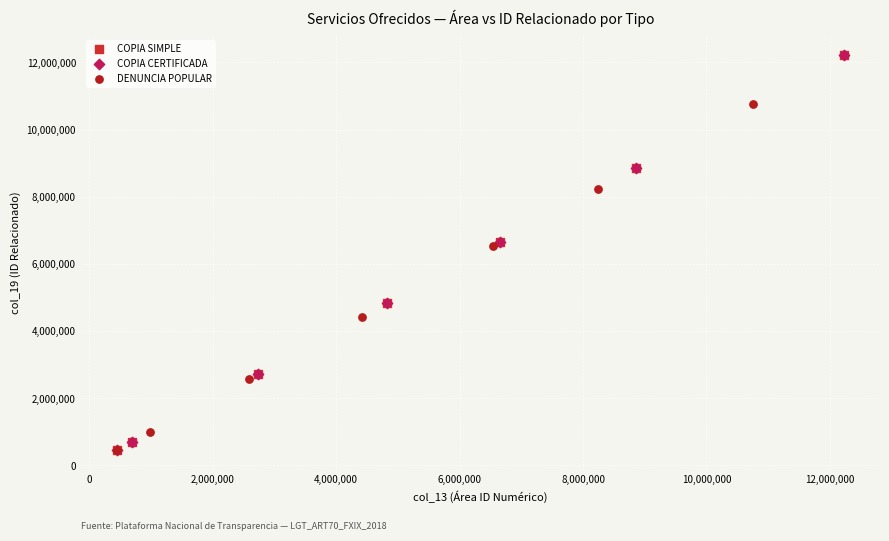

What are all the series names shown in the legend?

COPIA SIMPLE, COPIA CERTIFICADA, DENUNCIA POPULAR